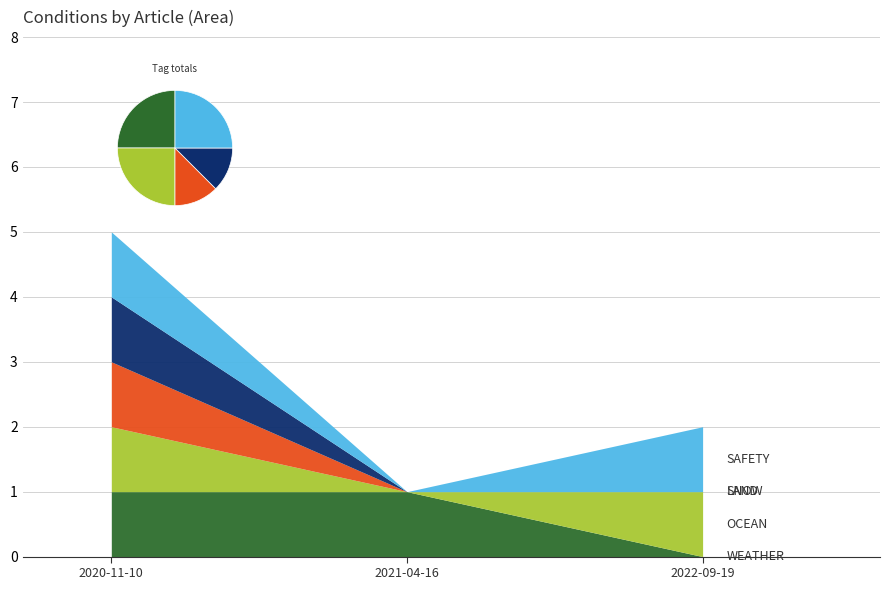

Reading left to right, what are all the values shown in this chart?

WEATHER: 2020-11-10=1	2021-04-16=1	2022-09-19=0
OCEAN: 2020-11-10=1	2021-04-16=0	2022-09-19=1
LAND: 2020-11-10=1	2021-04-16=0	2022-09-19=0
SNOW: 2020-11-10=1	2021-04-16=0	2022-09-19=0
SAFETY: 2020-11-10=1	2021-04-16=0	2022-09-19=1